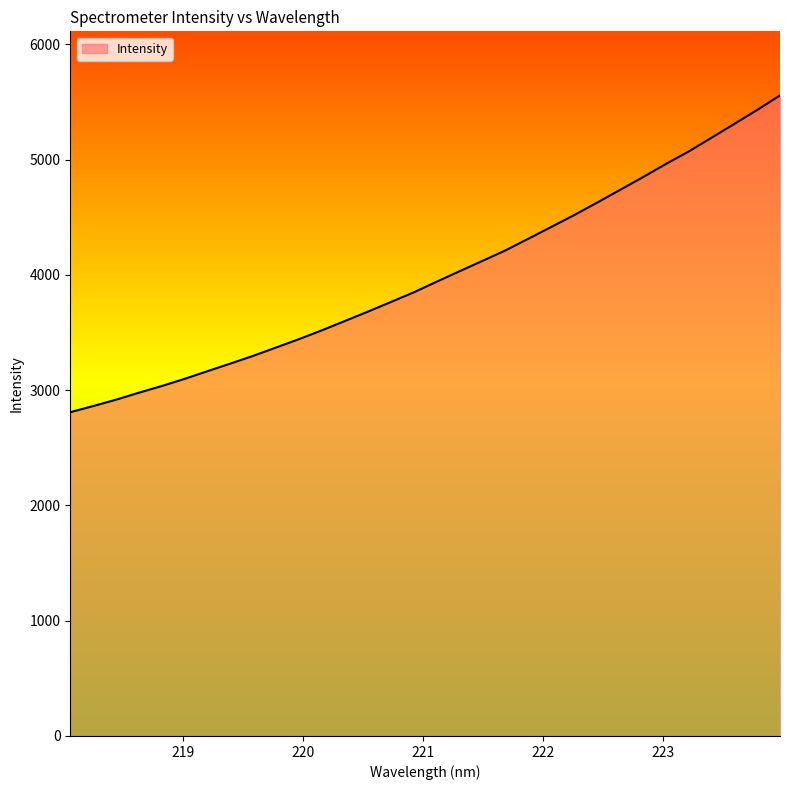

True or false: there are more than 2 points higher than both neighbors.

False